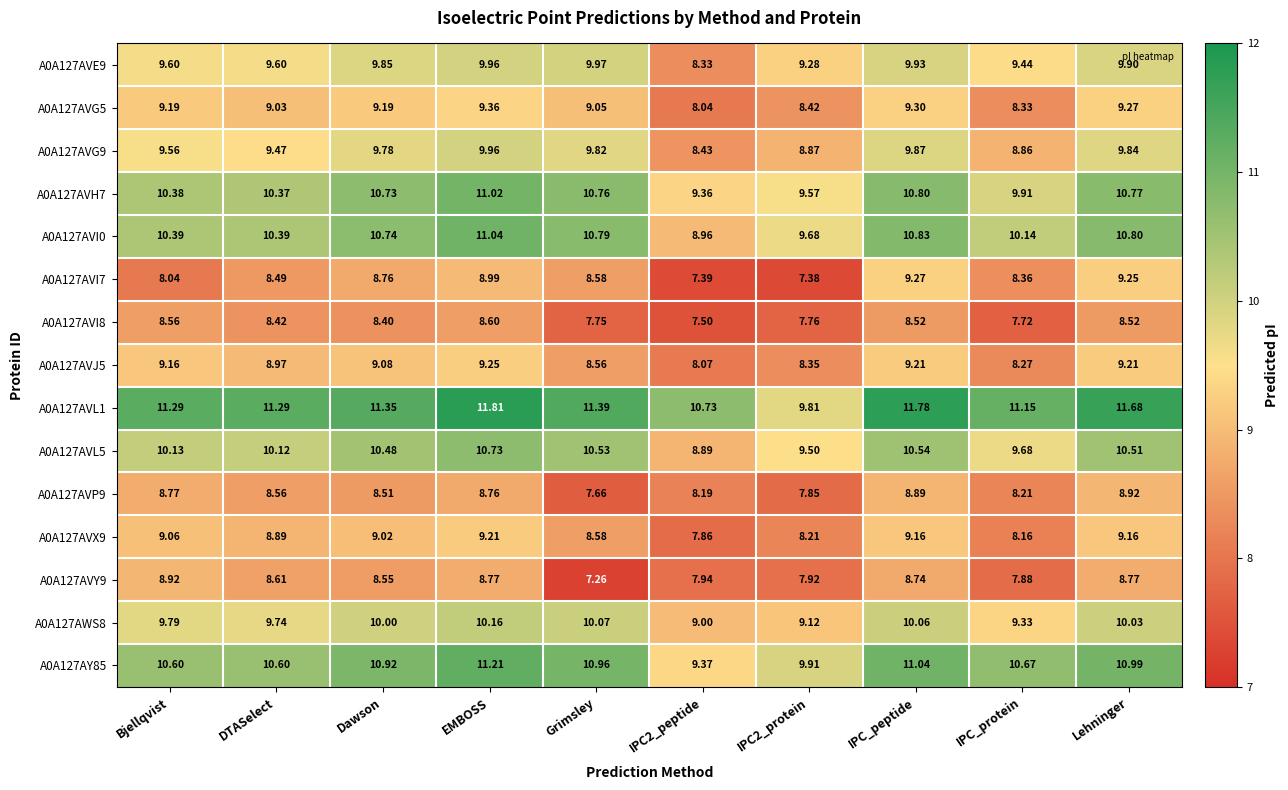

At which label does A0A127AVL1 first exceed 11?

Bjellqvist